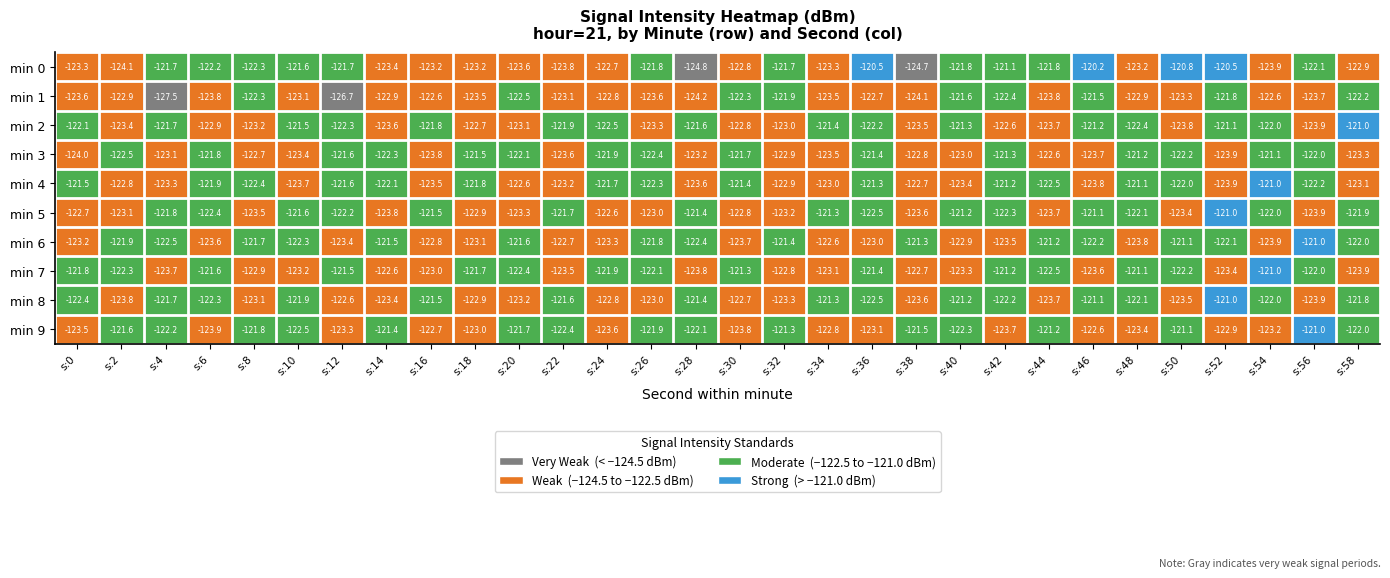

Which series changed the most between s:46 and s:48?

min 0